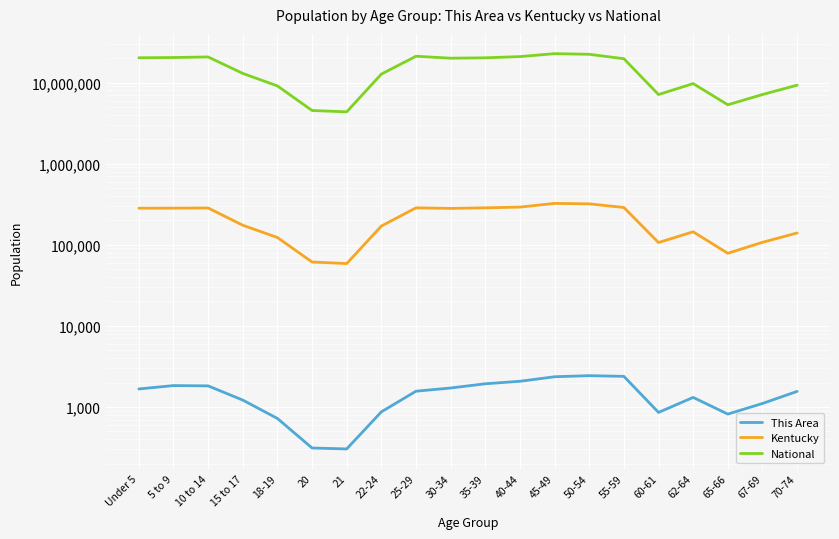

At how many categories does at least one series exceed 12530209?

12